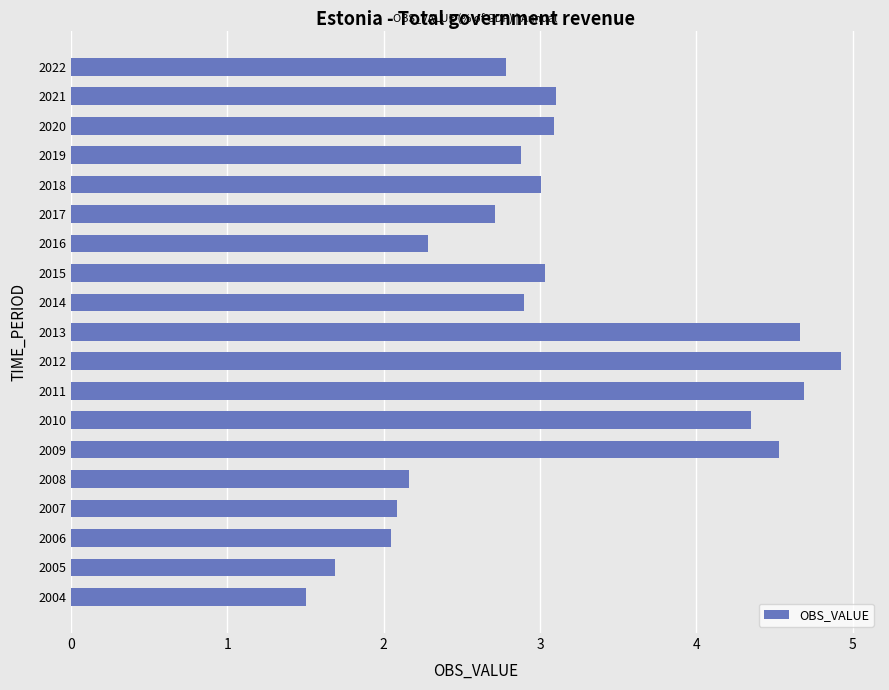

Reading bottom to top, what are all the values shown in this chart?

1.5	1.7	2.0	2.1	2.2	4.5	4.3	4.7	4.9	4.7	2.9	3.0	2.3	2.7	3.0	2.9	3.1	3.1	2.8